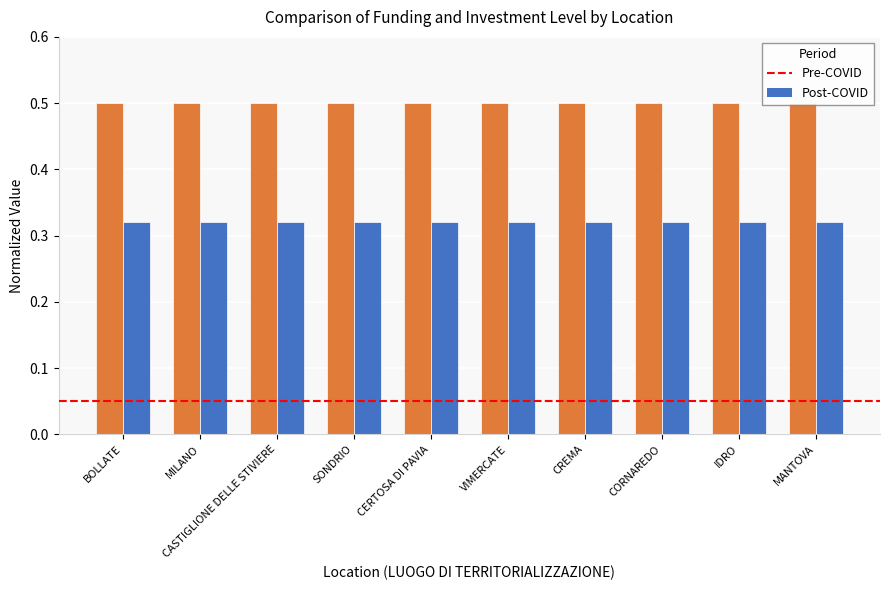

What is the sum of all Post-COVID values?

3.2